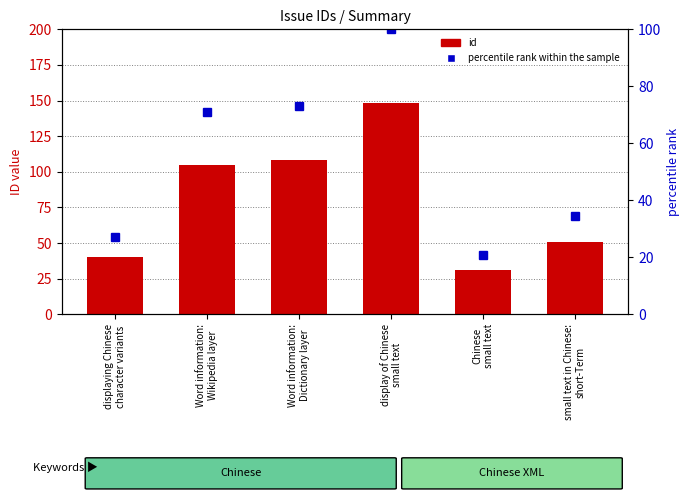

Which series has the widest spread of values?

id